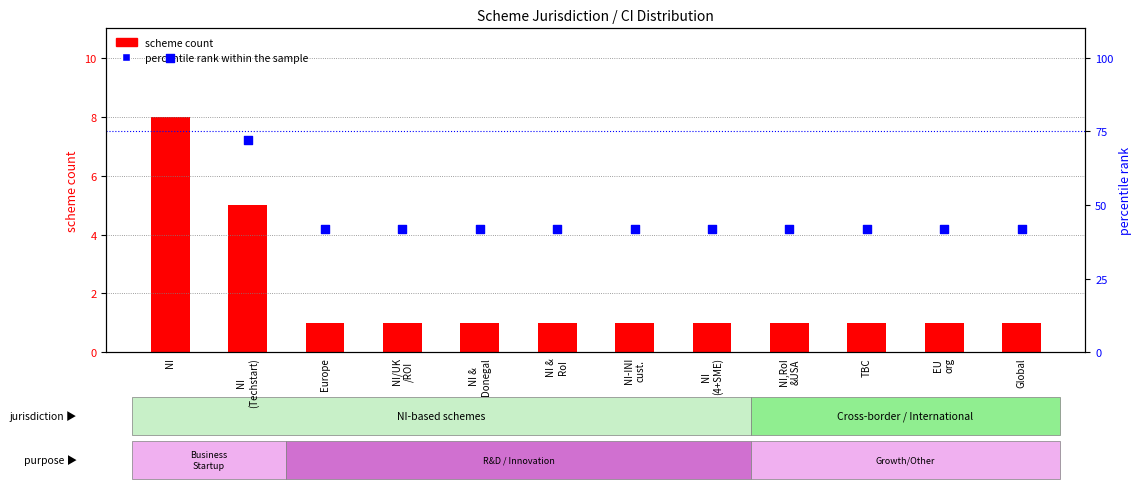

Which series reaches the minimum Y coordinate?

scheme count